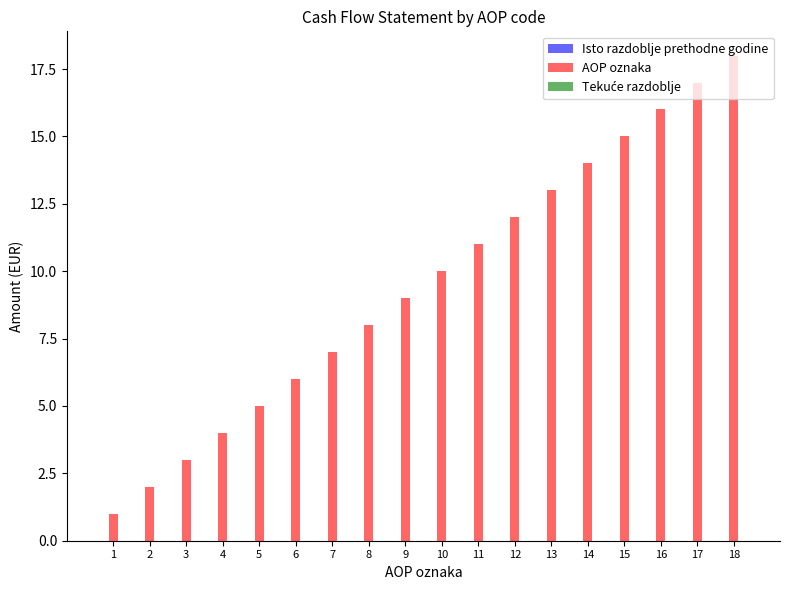

What is the change in value from 11 to 15?

+4